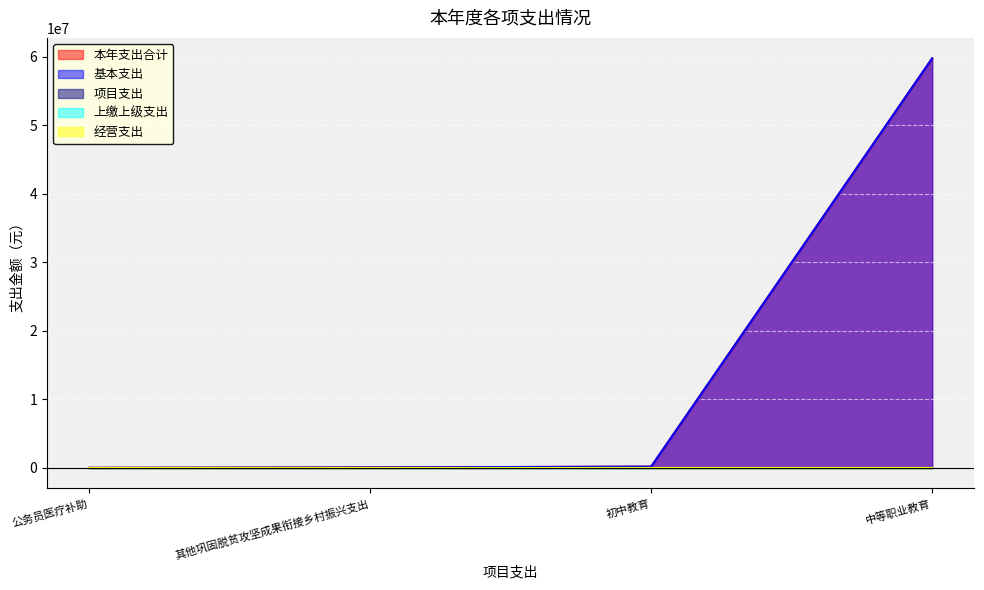

What value does the 本年支出合计 series have at 公务员医疗补助?

5160.0